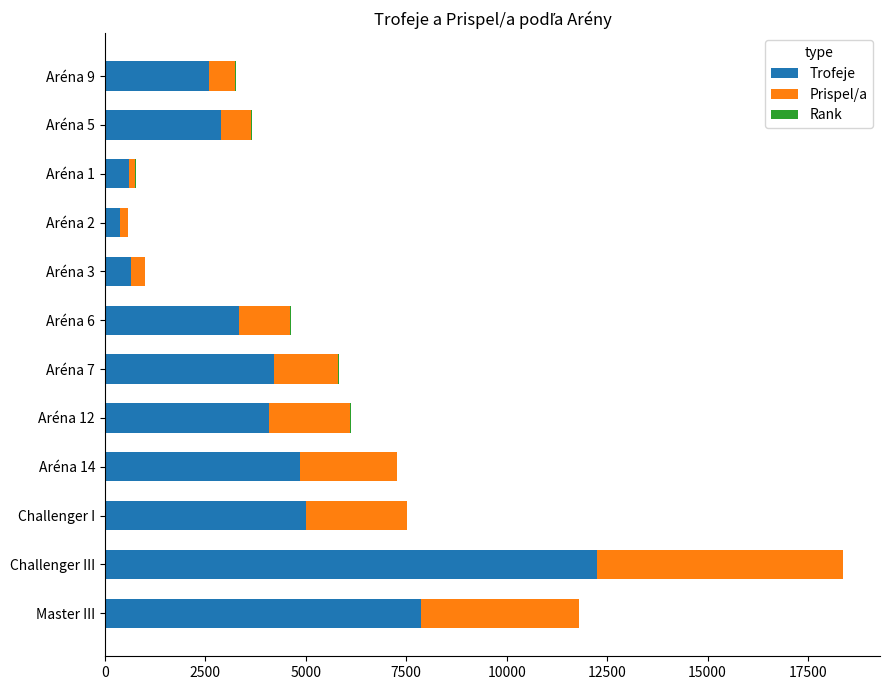

Is it true that Trofeje equals 5005 at Challenger I?

True